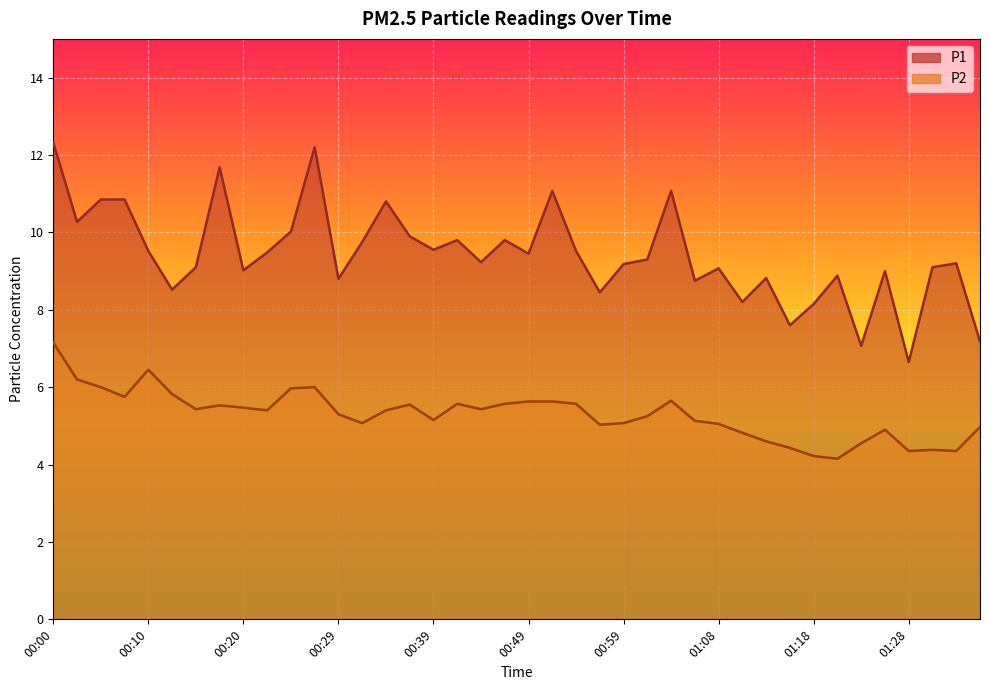

What is the approximate value of P1 at 00:15?

9.1